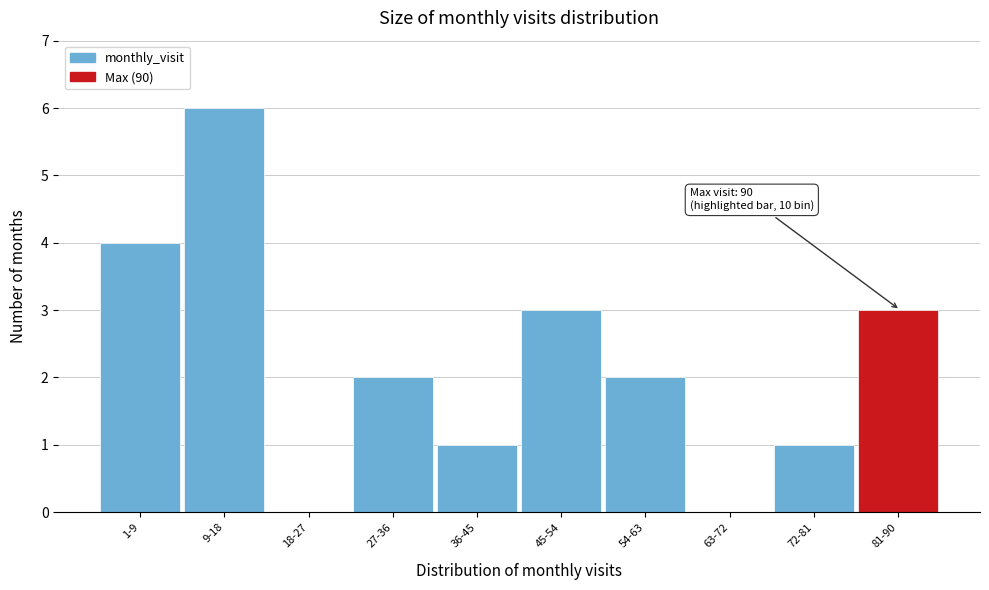

Reading right to left, what are all the values shown in this chart?

81-90=3	72-81=1	63-72=0	54-63=2	45-54=3	36-45=1	27-36=2	18-27=0	9-18=6	1-9=4